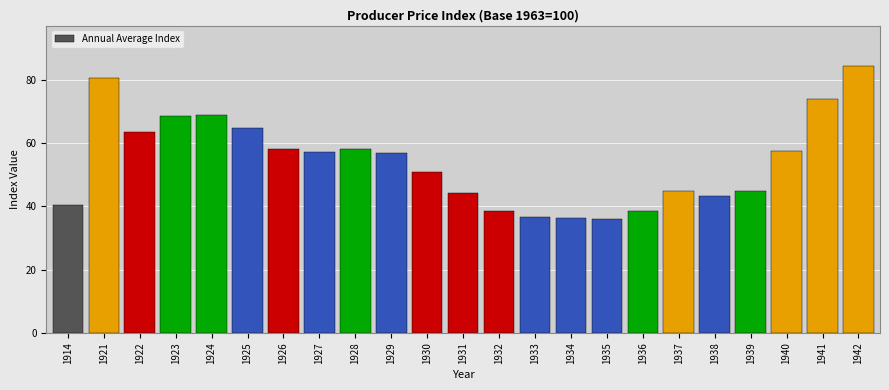

What is the value of the 9th bar from the left?

58.3